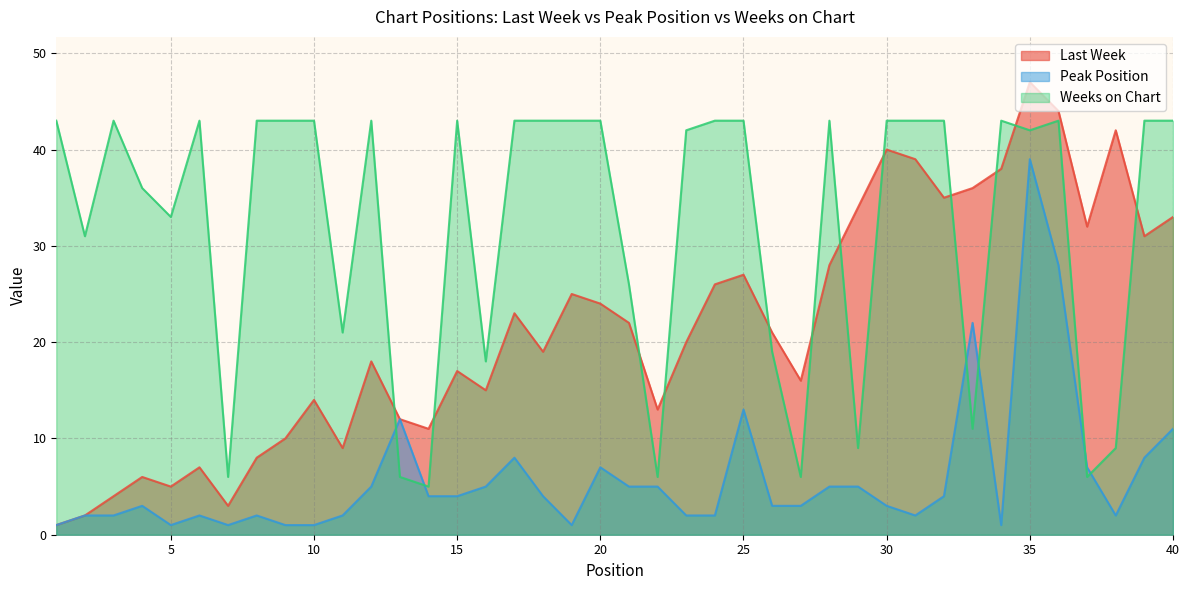

Reading left to right, extract all data points from this chart.

Last Week: 1=1	2=2	3=4	4=6	5=5	6=7	7=3	8=8	9=10	10=14	11=9	12=18	13=12	14=11	15=17	16=15	17=23	18=19	19=25	20=24	21=22	22=13	23=20	24=26	25=27	26=21	27=16	28=28	29=34	30=40	31=39	32=35	33=36	34=38	35=47	36=44	37=32	38=42	39=31	40=33
Peak Position: 1=1	2=2	3=2	4=3	5=1	6=2	7=1	8=2	9=1	10=1	11=2	12=5	13=12	14=4	15=4	16=5	17=8	18=4	19=1	20=7	21=5	22=5	23=2	24=2	25=13	26=3	27=3	28=5	29=5	30=3	31=2	32=4	33=22	34=1	35=39	36=28	37=7	38=2	39=8	40=11
Weeks on Chart: 1=43	2=31	3=43	4=36	5=33	6=43	7=6	8=43	9=43	10=43	11=21	12=43	13=6	14=5	15=43	16=18	17=43	18=43	19=43	20=43	21=26	22=6	23=42	24=43	25=43	26=19	27=6	28=43	29=9	30=43	31=43	32=43	33=11	34=43	35=42	36=43	37=6	38=9	39=43	40=43